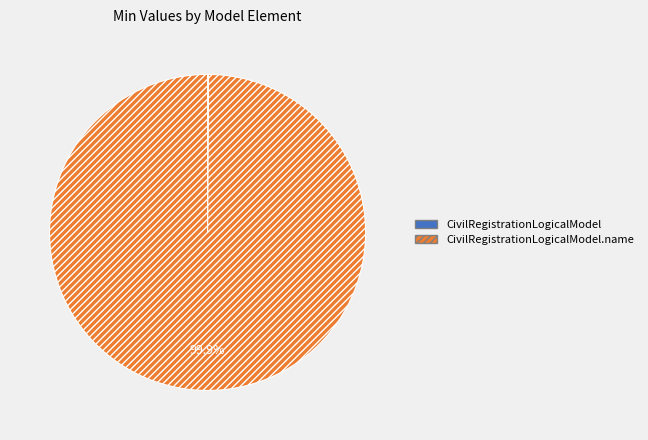

Is there any slice that represents more than half of the pie?

Yes